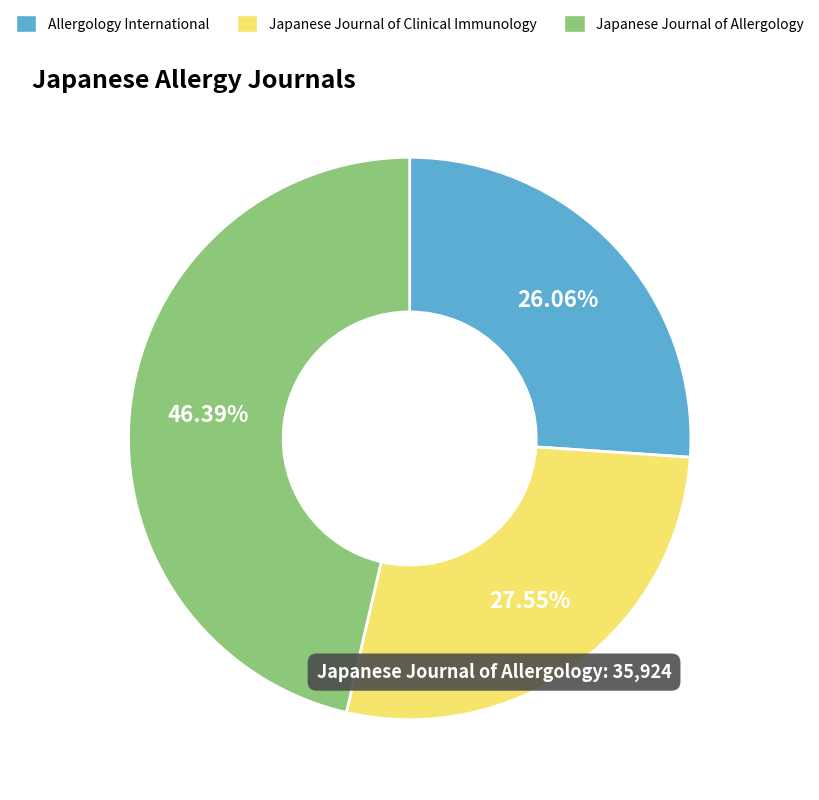

Is it true that Japanese Journal of Clinical Immunology is 21% of the pie?

False